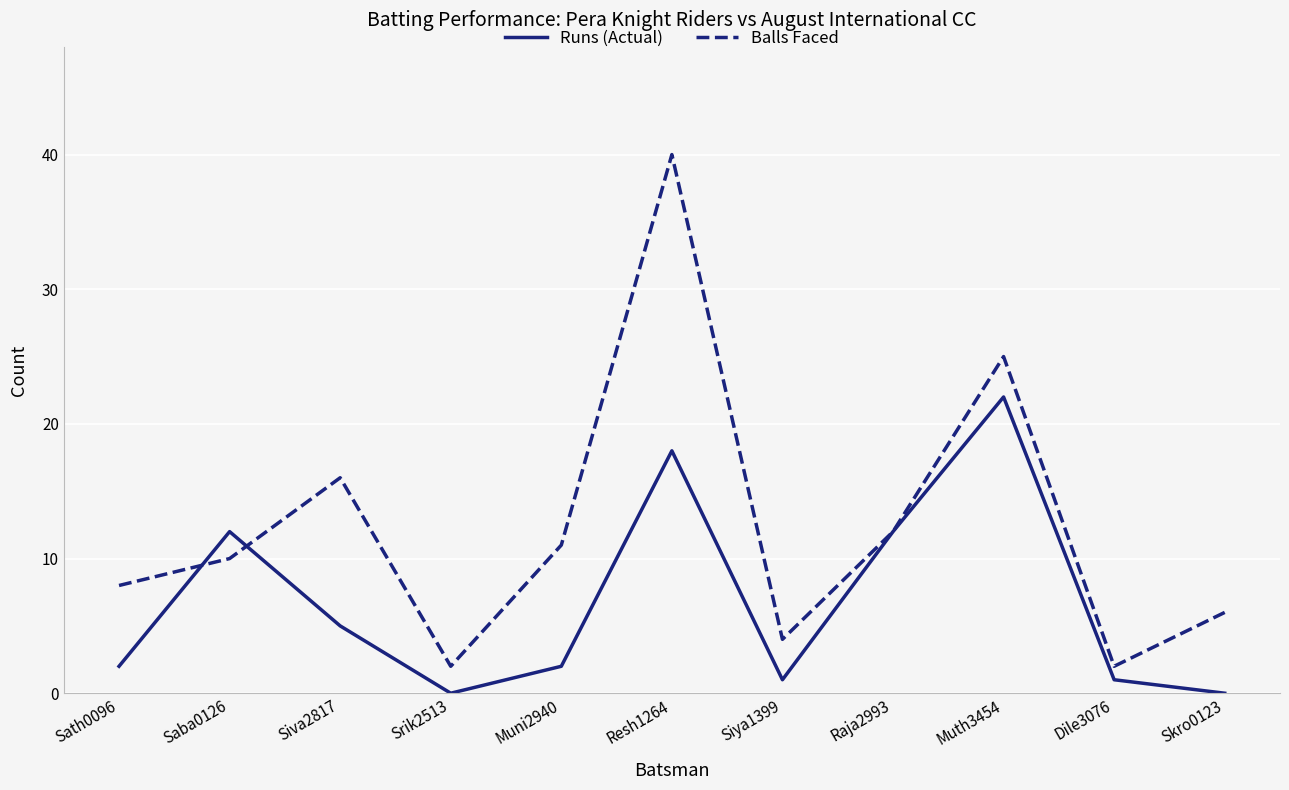

Which series has the widest spread of values?

Balls Faced